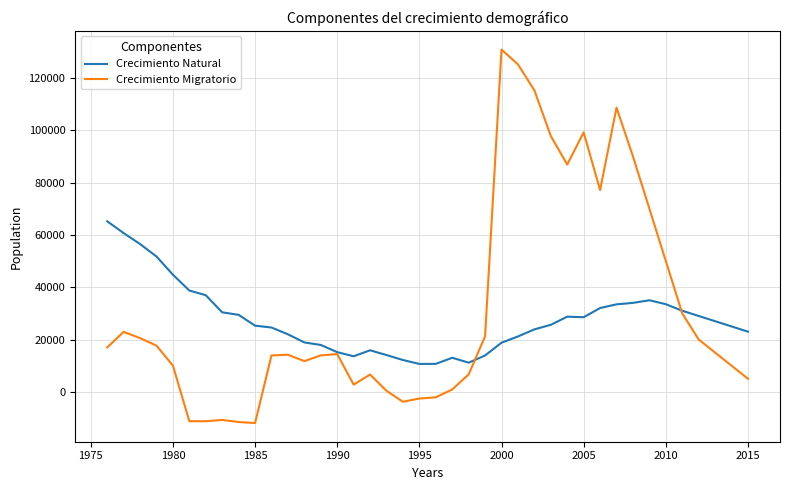

What is the maximum value for Crecimiento Migratorio?

130824